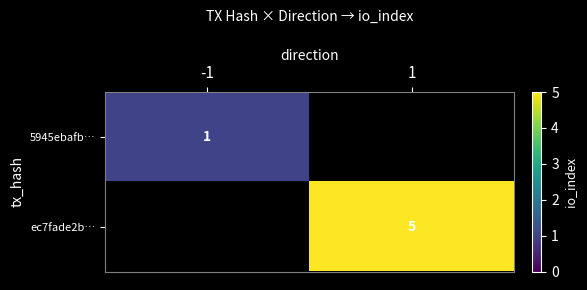

At how many categories does at least one series exceed 2?

1